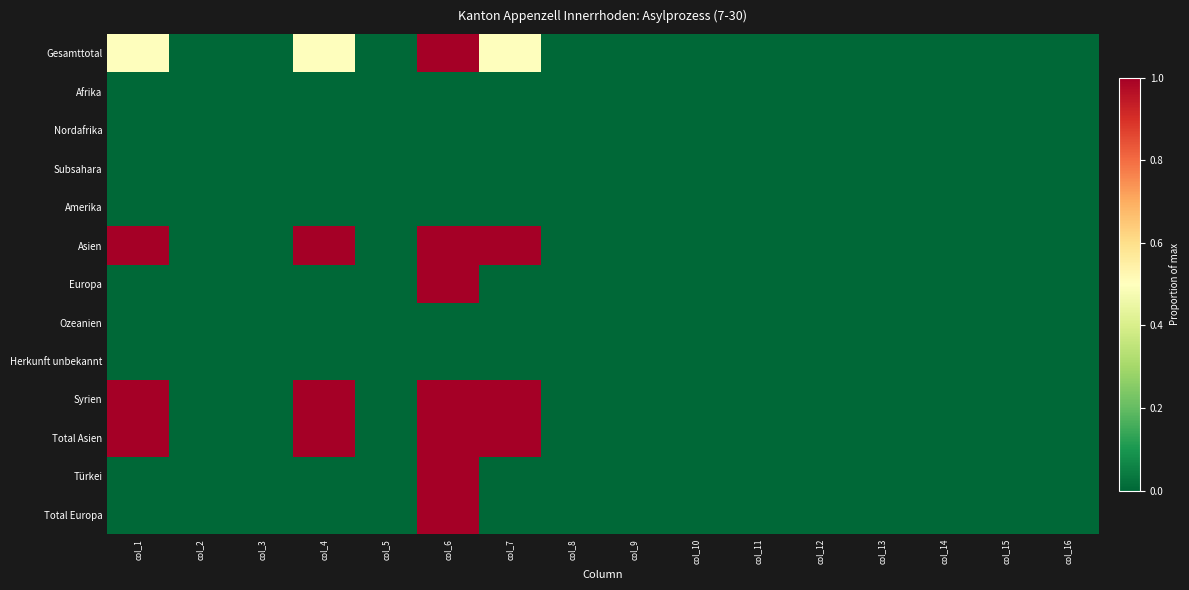

Which series has the largest total across all categories?

Asien